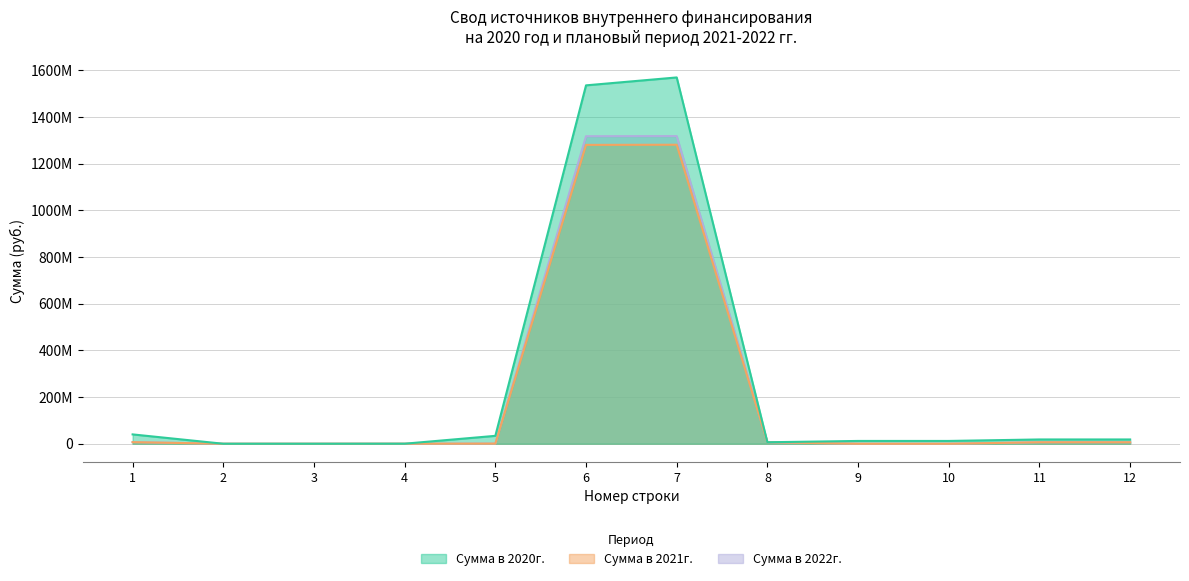

At which label does Сумма в 2022г. first exceed 6364600?

1